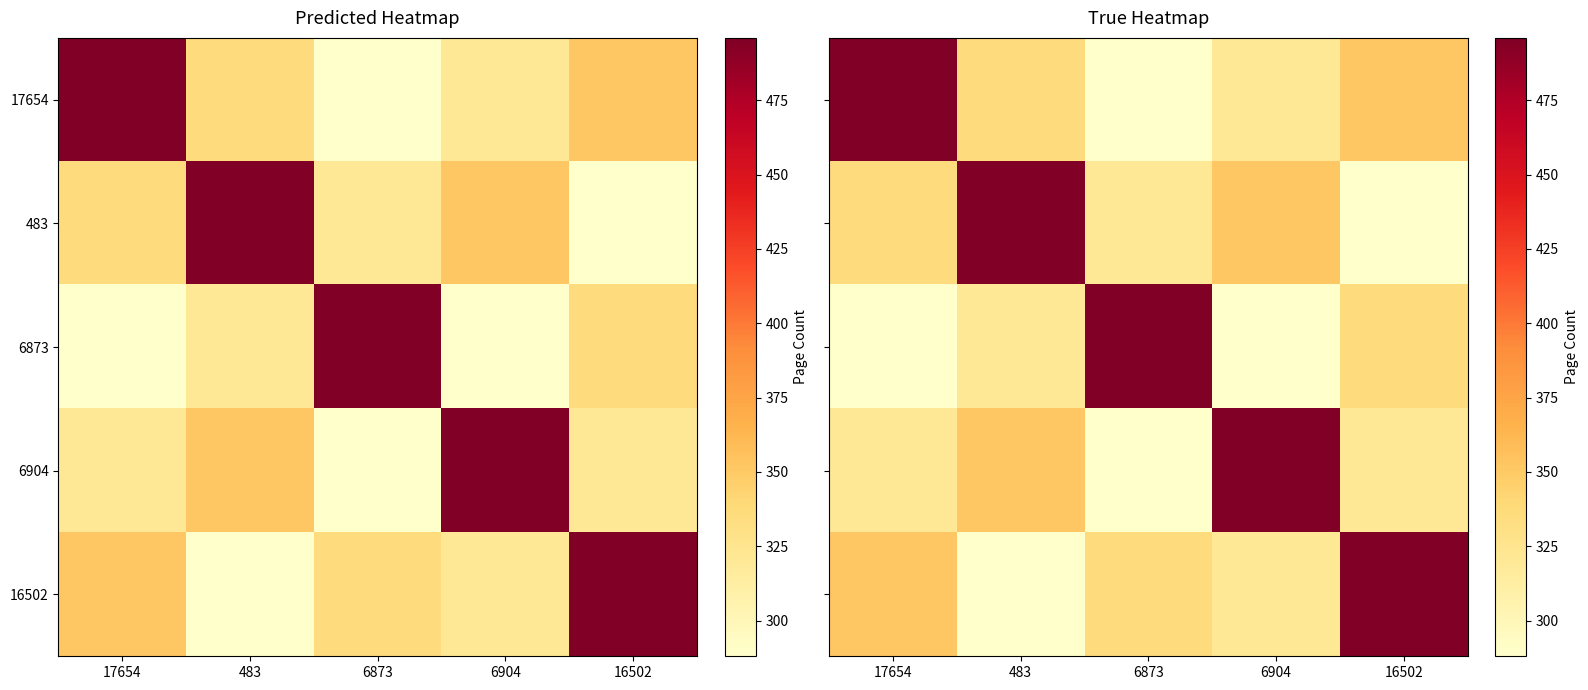

The 17654 series shows 419 at 6873. True or false?

False